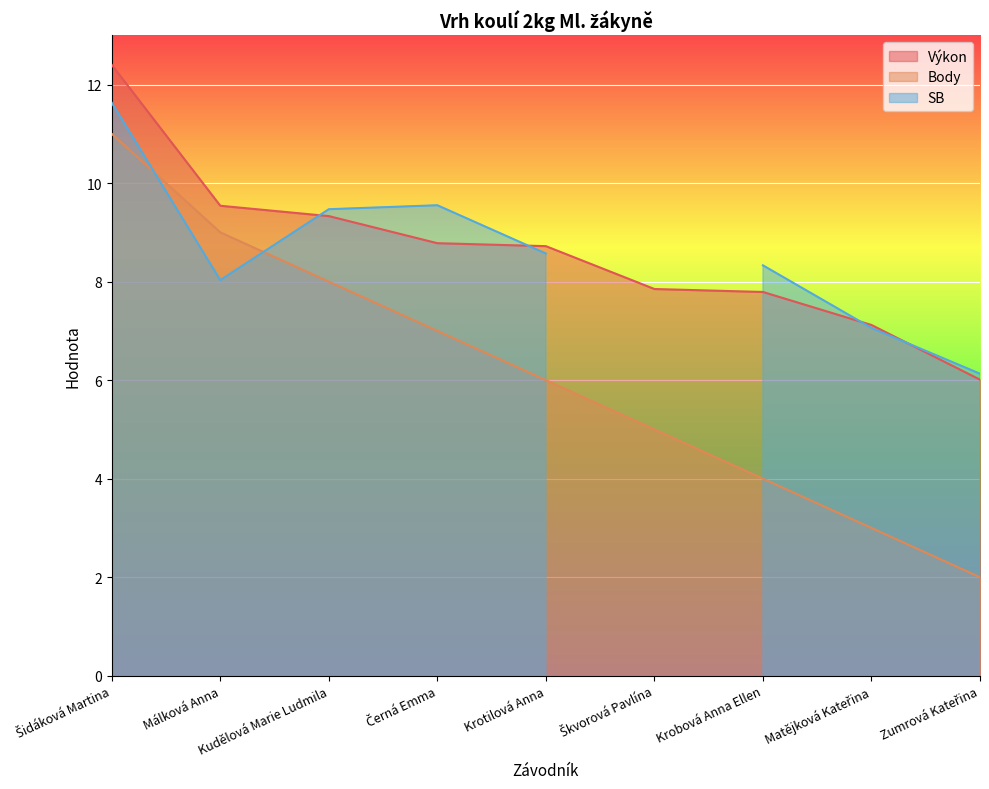

The Výkon series shows 7.8 at Krobová Anna Ellen. True or false?

True